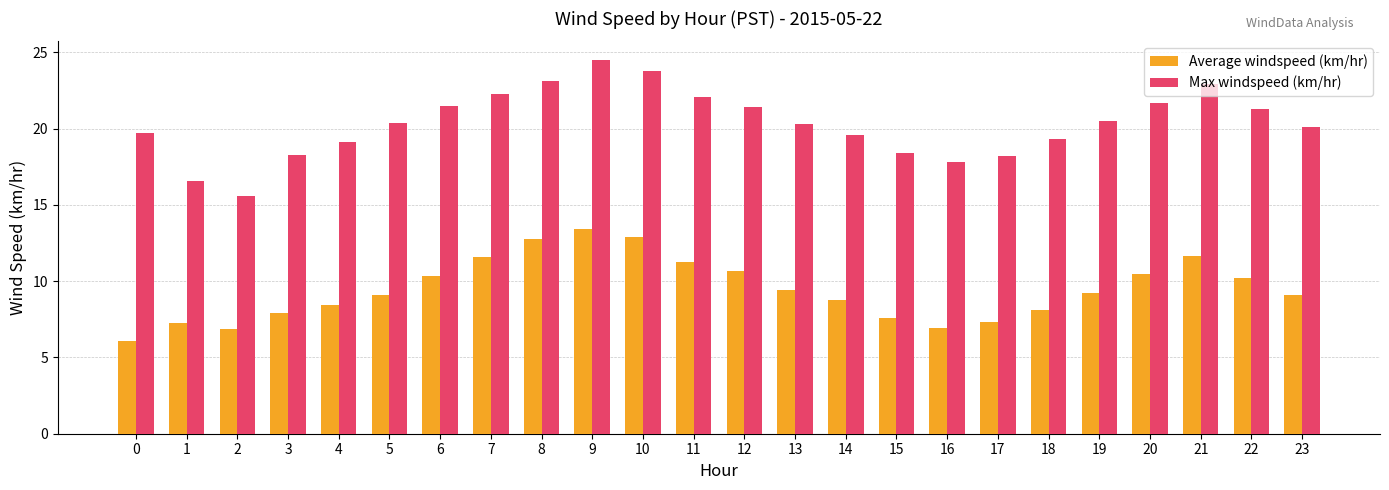

What is the sum of all Max windspeed (km/hr) values?

488.5